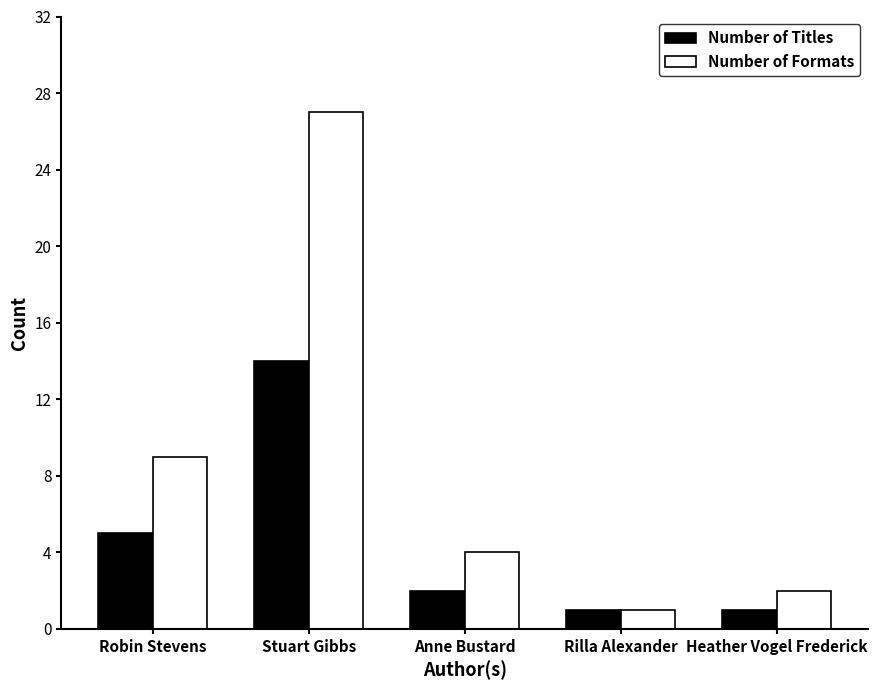

Between Anne Bustard and Heather Vogel Frederick, which series saw the biggest shift?

Number of Formats